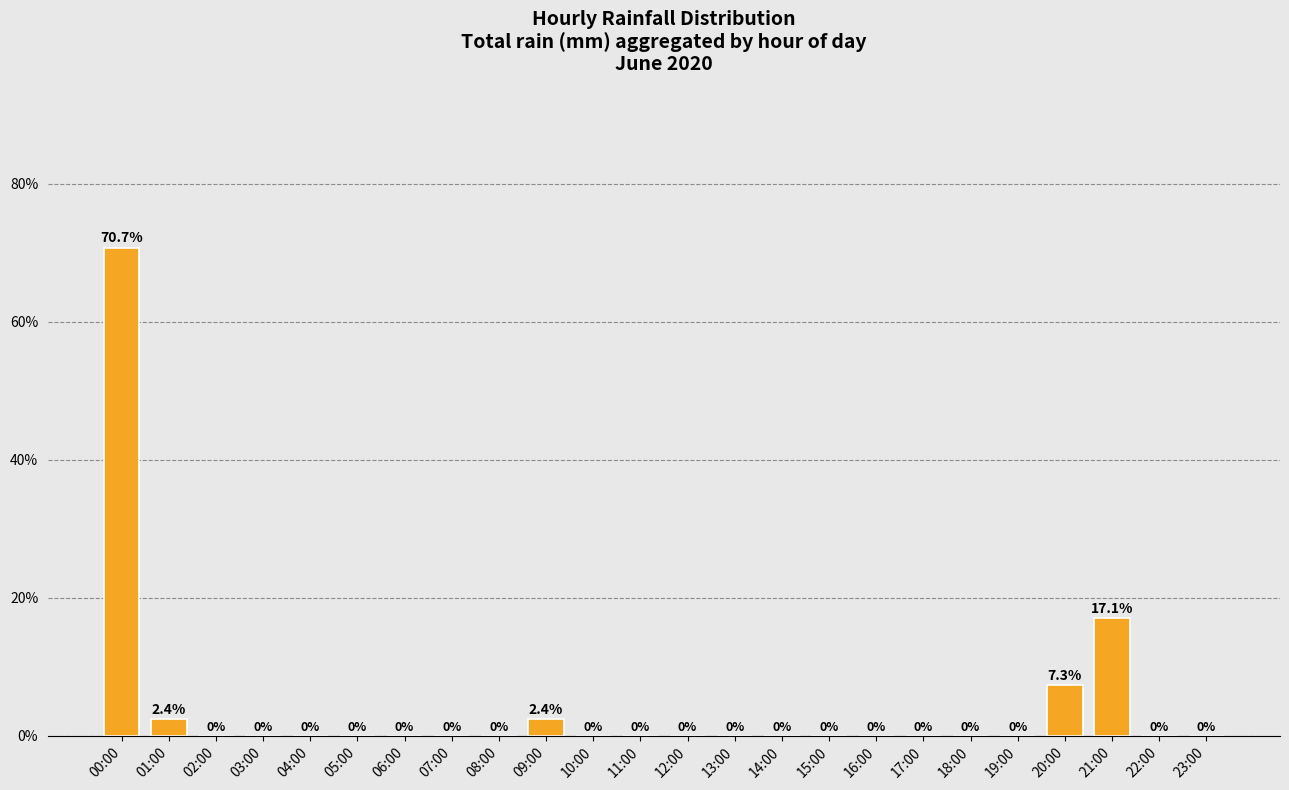

How many categories are shown in the chart?

24